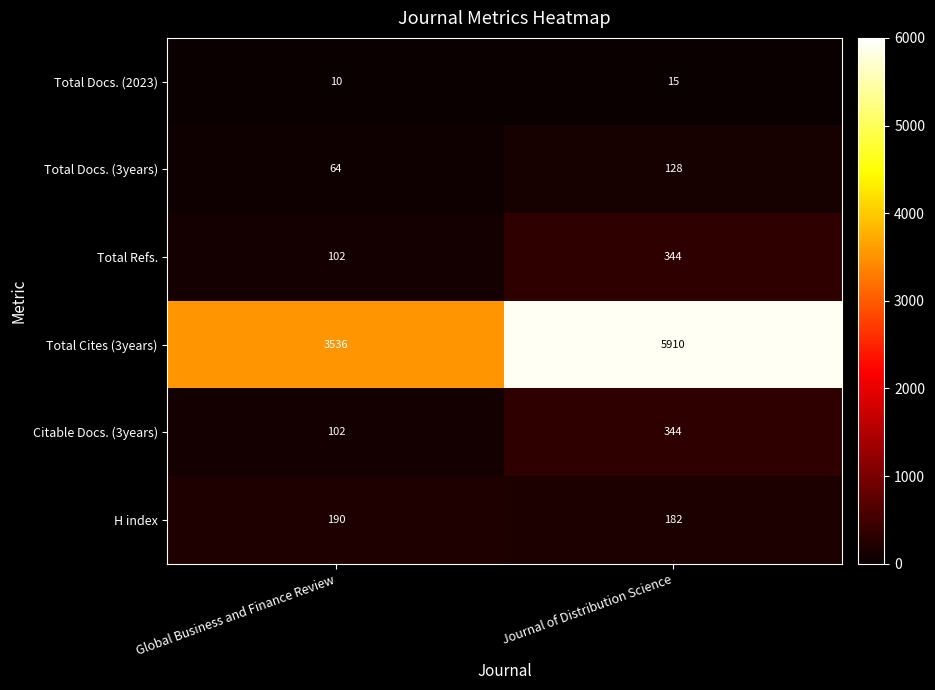

What is the difference between the Total Docs. (2023) values at Journal of Distribution Science and Global Business and Finance Review?

5